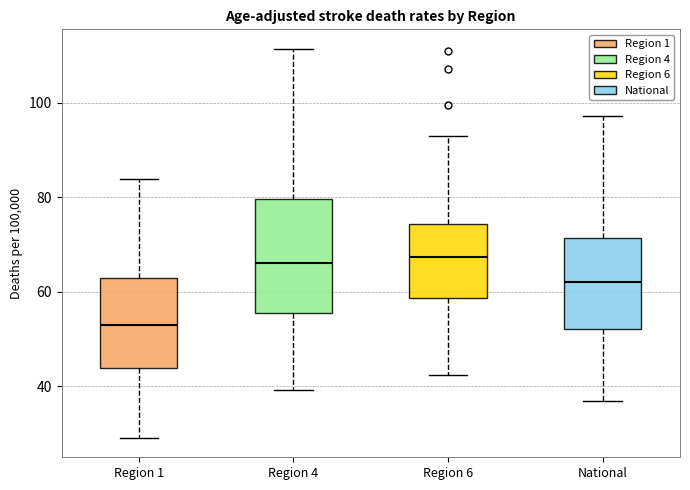

Reading left to right, read every box against the y-axis: the position of its median line, the range the box covers, and the ends of its whiskers. The values are not printed on the chart, so give them approximately, as read against the axis.

Region 1: median 52, box 44 to 62, whiskers 30 to 84
Region 4: median 66, box 56 to 80, whiskers 40 to 112
Region 6: median 68, box 58 to 74, whiskers 42 to 94
National: median 62, box 52 to 72, whiskers 36 to 98